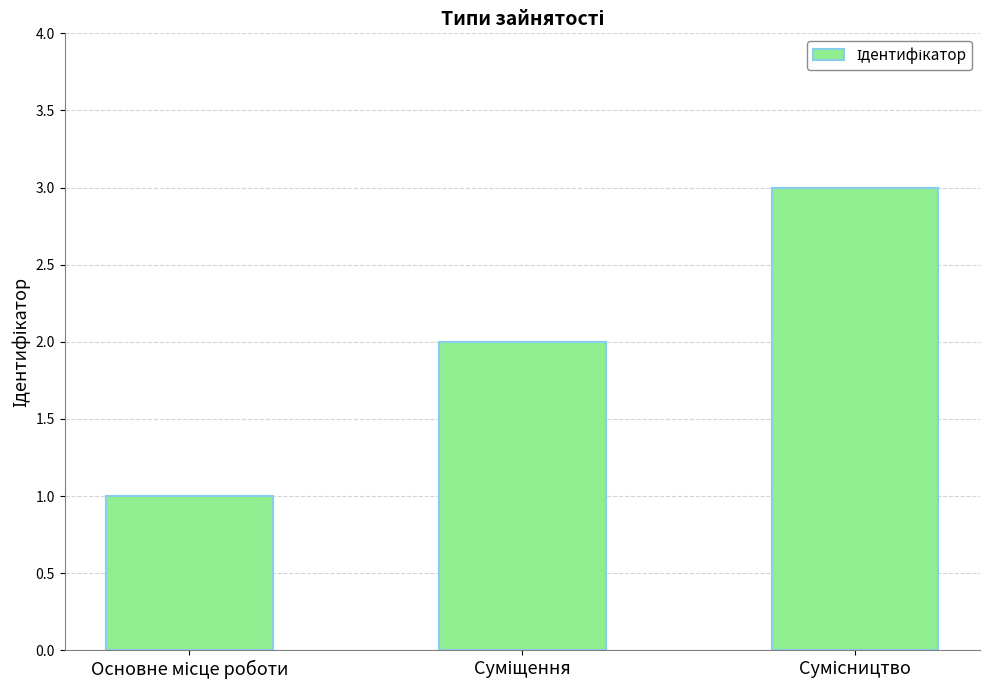

What is the sum of all values?

6